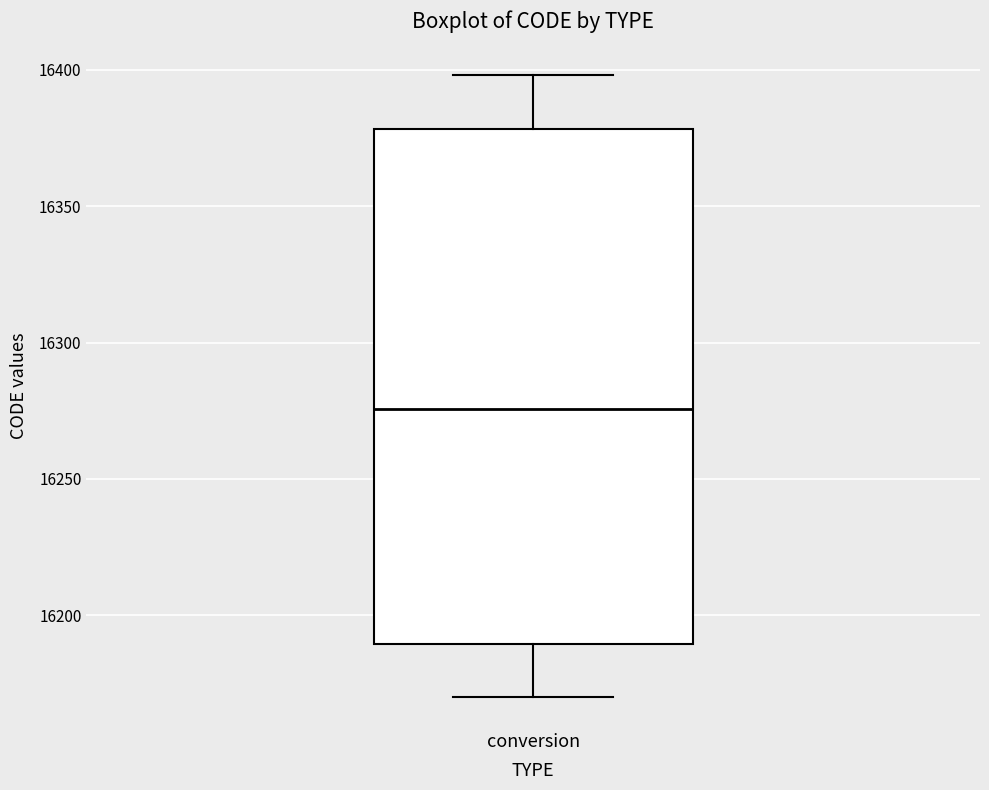

Where is the lower edge of the box for conversion on the y-axis? The values are not printed on the chart, so give them approximately, as read against the axis.

16190